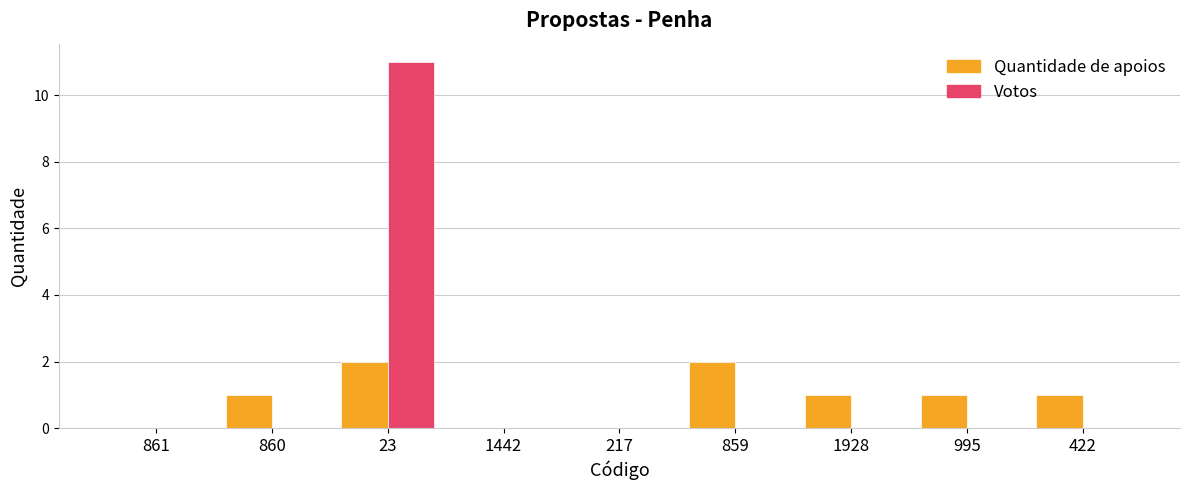

Which series changed the most between 23 and 1928?

Votos